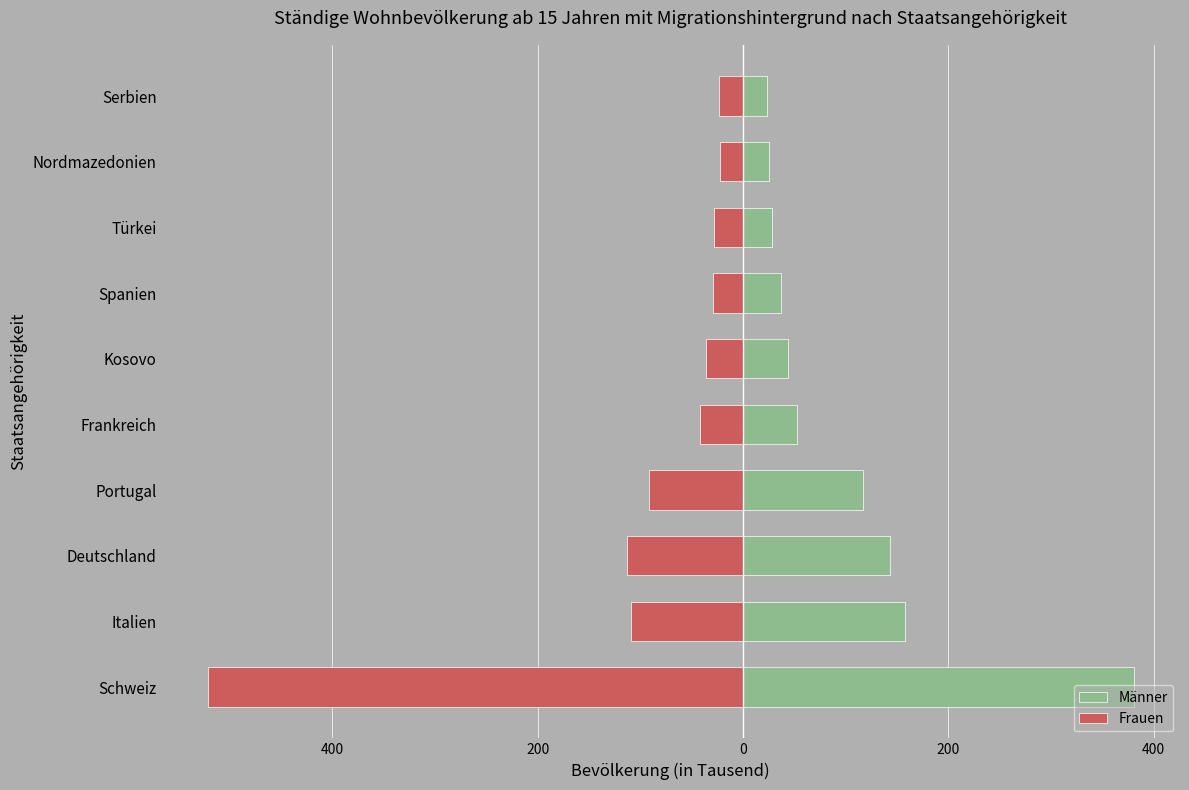

What are all the series names shown in the legend?

Männer, Frauen